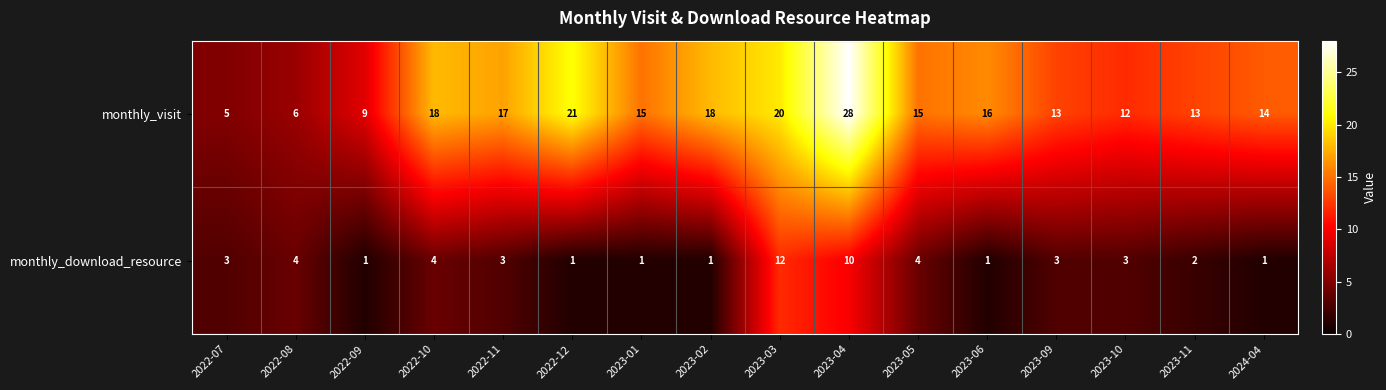

At which label does monthly_download_resource reach its peak?

2023-03